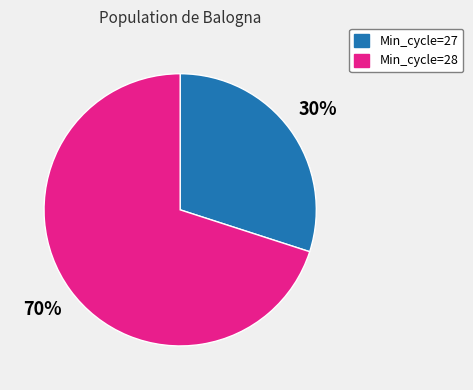

To the nearest percent, what is the difference between the largest and smallest slice percentages?

40%